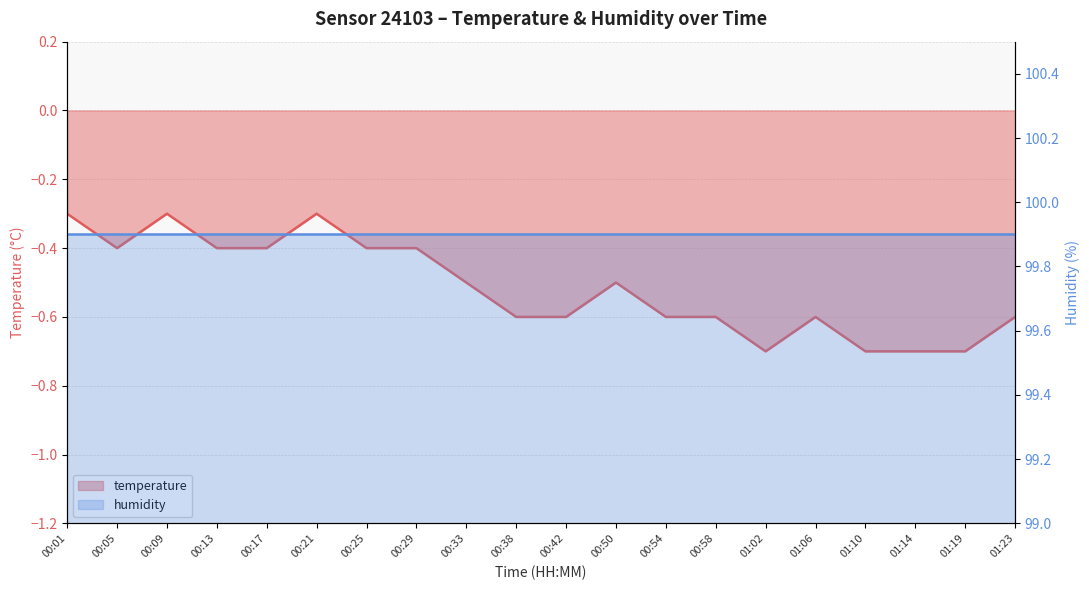

What is the label of the 18th point from the left?

01:14